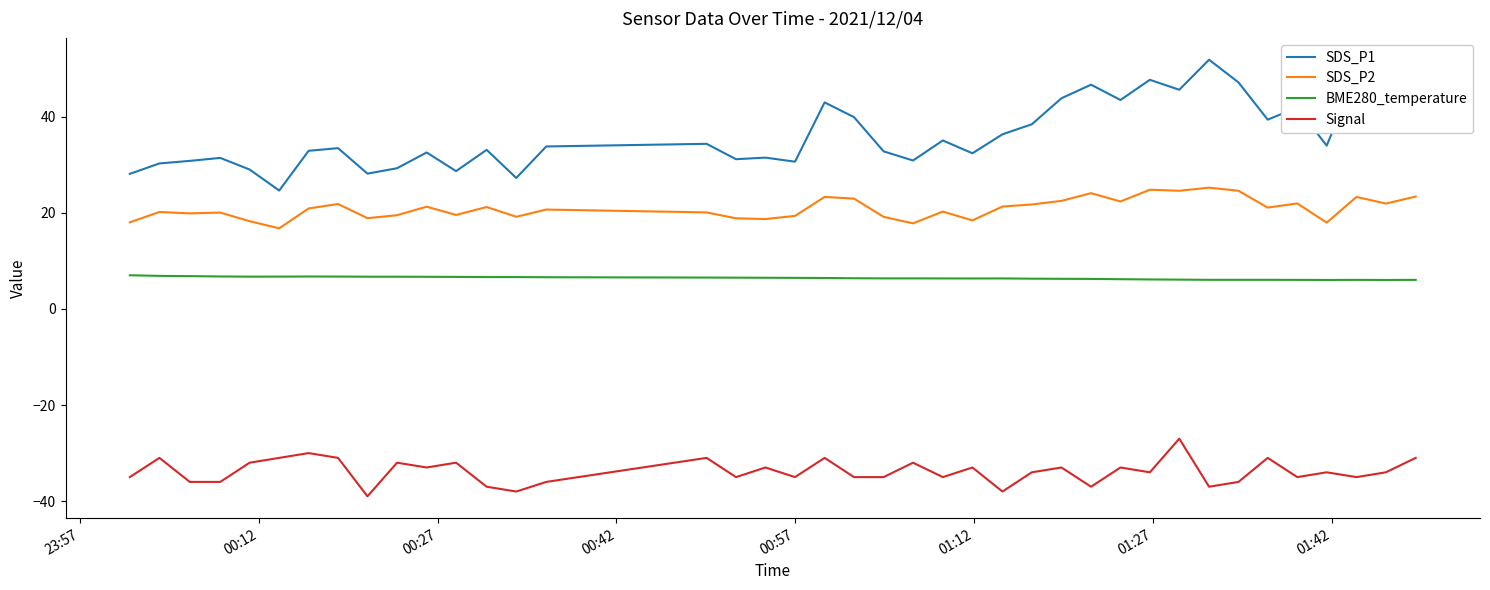

True or false: BME280_temperature has more than 0 interior local peaks.

True